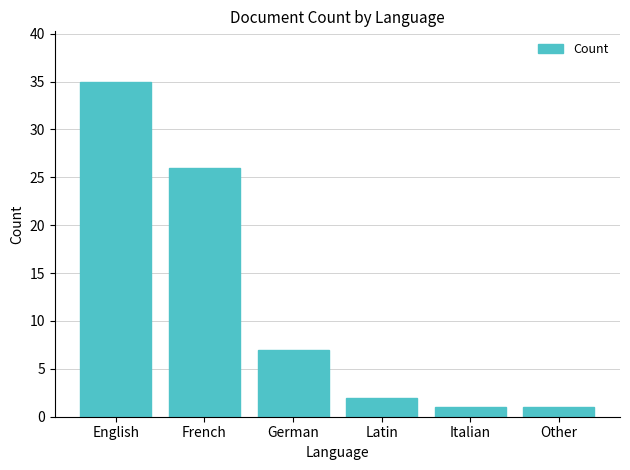

At which category does the chart reach its peak across all series?

English